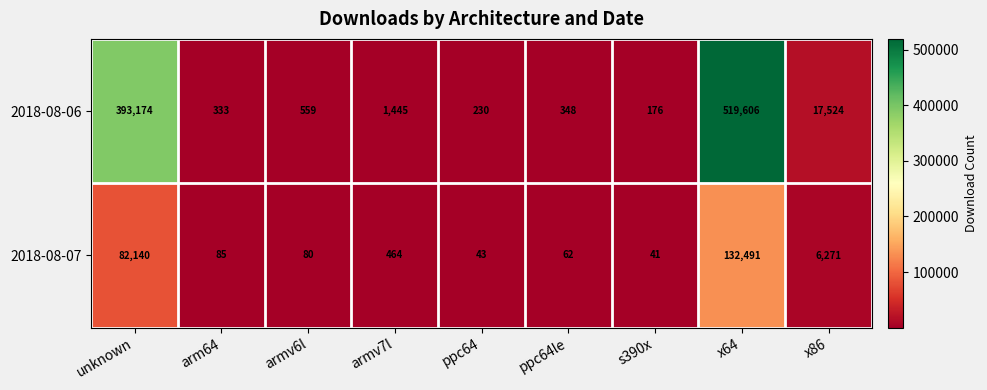

Reading left to right, list all the values displayed in this chart.

2018-08-06: unknown=393174	arm64=333	armv6l=559	armv7l=1445	ppc64=230	ppc64le=348	s390x=176	x64=519606	x86=17524
2018-08-07: unknown=82140	arm64=85	armv6l=80	armv7l=464	ppc64=43	ppc64le=62	s390x=41	x64=132491	x86=6271